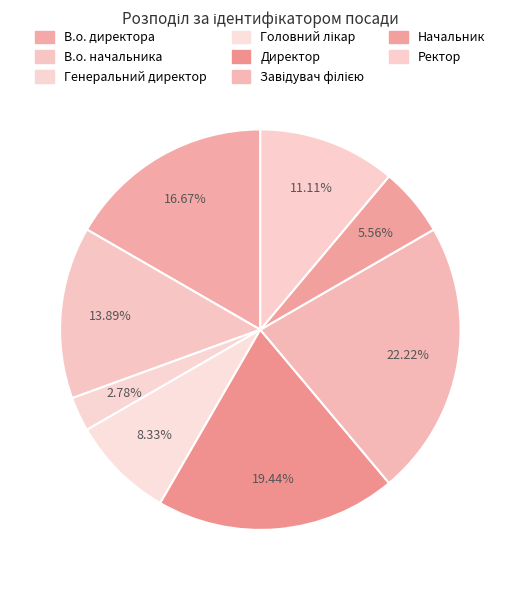

Is it true that В.о. директора is 17% of the pie?

True